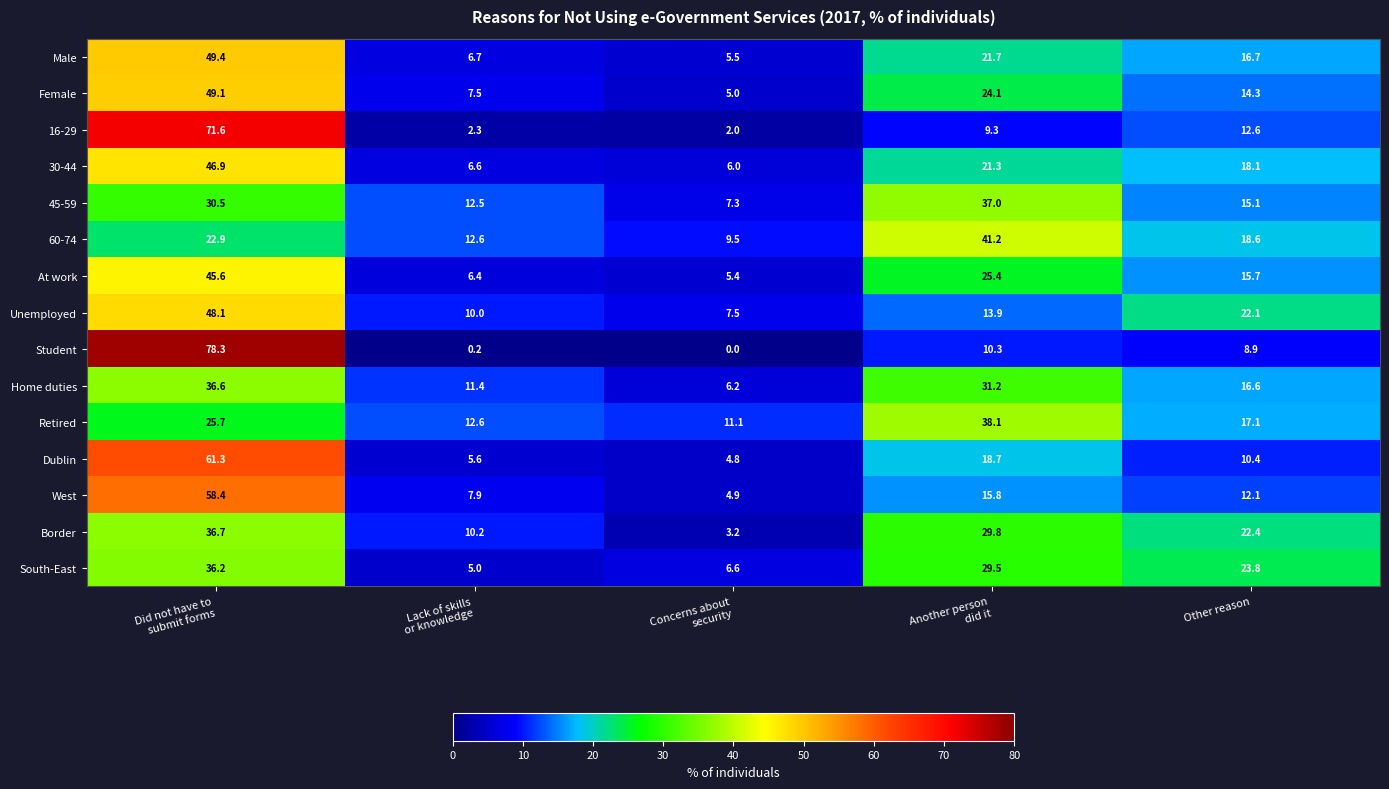

What is the minimum value for Dublin?

4.8